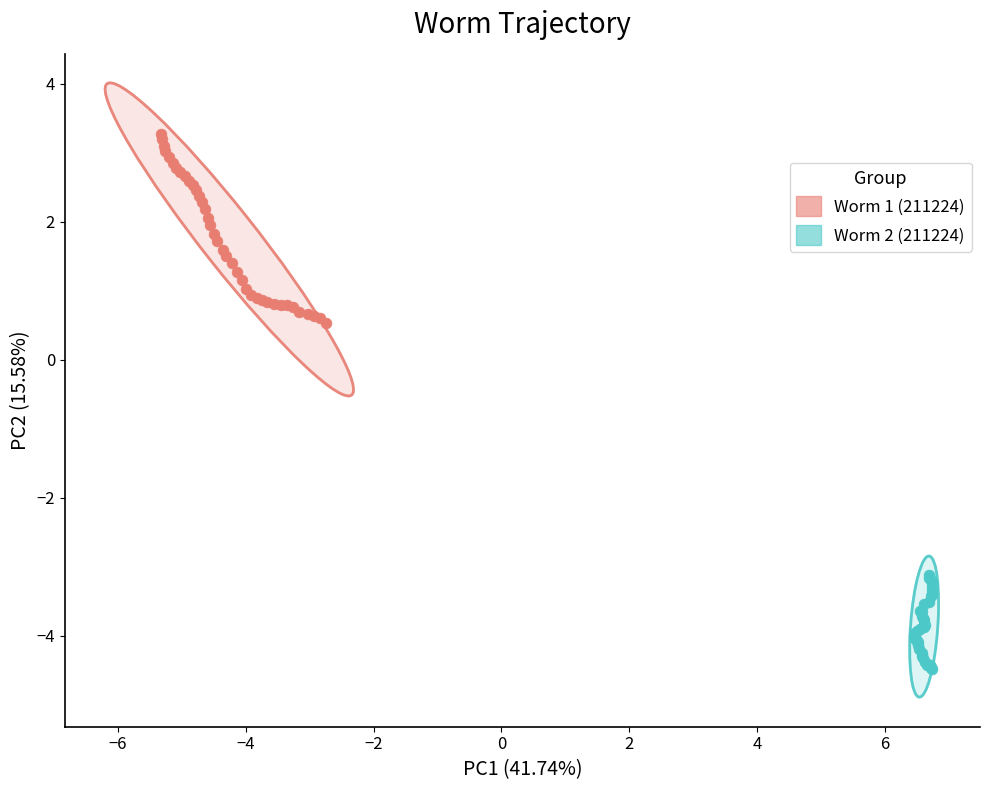

Which series contains the lowest Y value?

Worm 2 (211224)